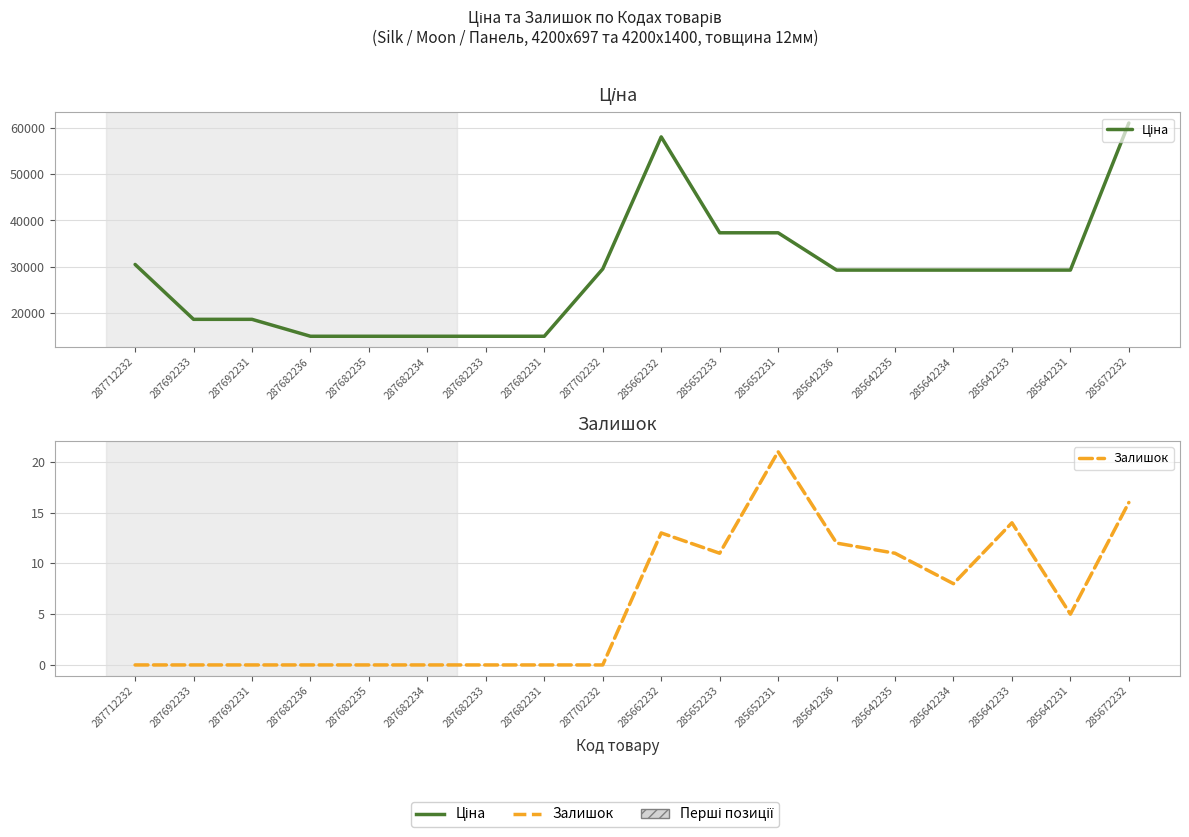

What is the average value of the Ціна series?

28484.6